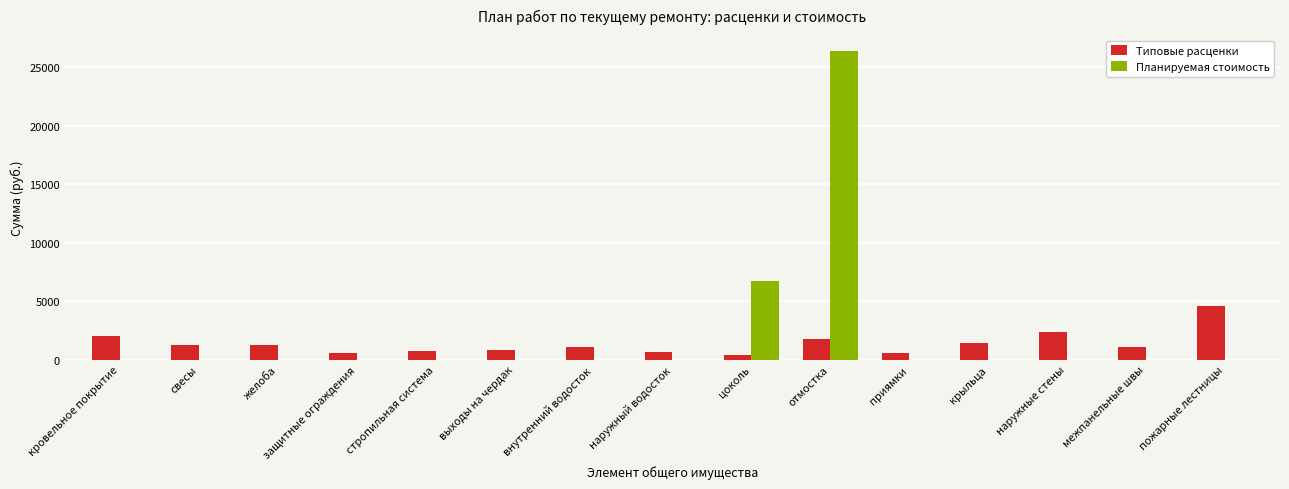

What is the highest value of the Типовые расценки series?

4597.9